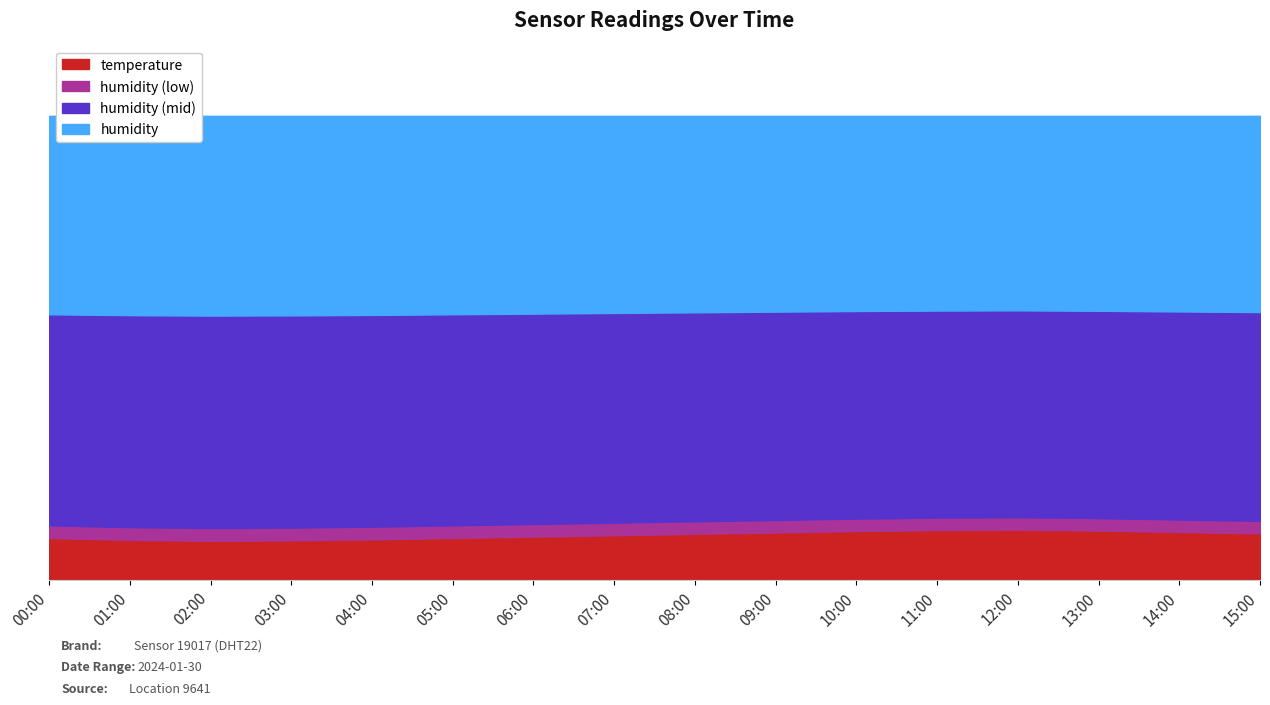

At which label does temperature first exceed 9?

06:00